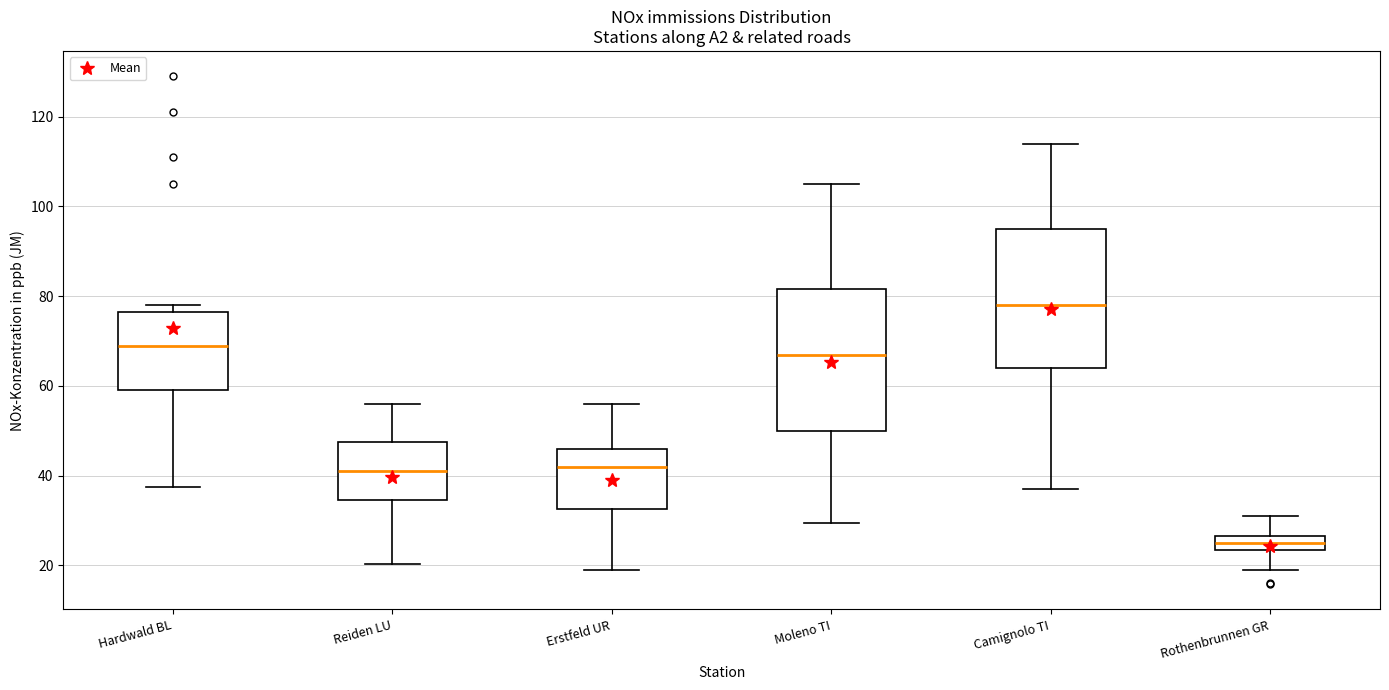

Reading left to right, read every box against the y-axis: the position of its median line, the range the box covers, and the ends of its whiskers. The values are not printed on the chart, so give them approximately, as read against the axis.

Hardwald BL: median 70, box 60 to 76, whiskers 38 to 78
Reiden LU: median 42, box 34 to 48, whiskers 20 to 56
Erstfeld UR: median 42, box 32 to 46, whiskers 18 to 56
Moleno TI: median 68, box 50 to 82, whiskers 30 to 106
Camignolo TI: median 78, box 64 to 96, whiskers 38 to 114
Rothenbrunnen GR: median 26 (inside the box), box 24 to 26, whiskers 20 to 32